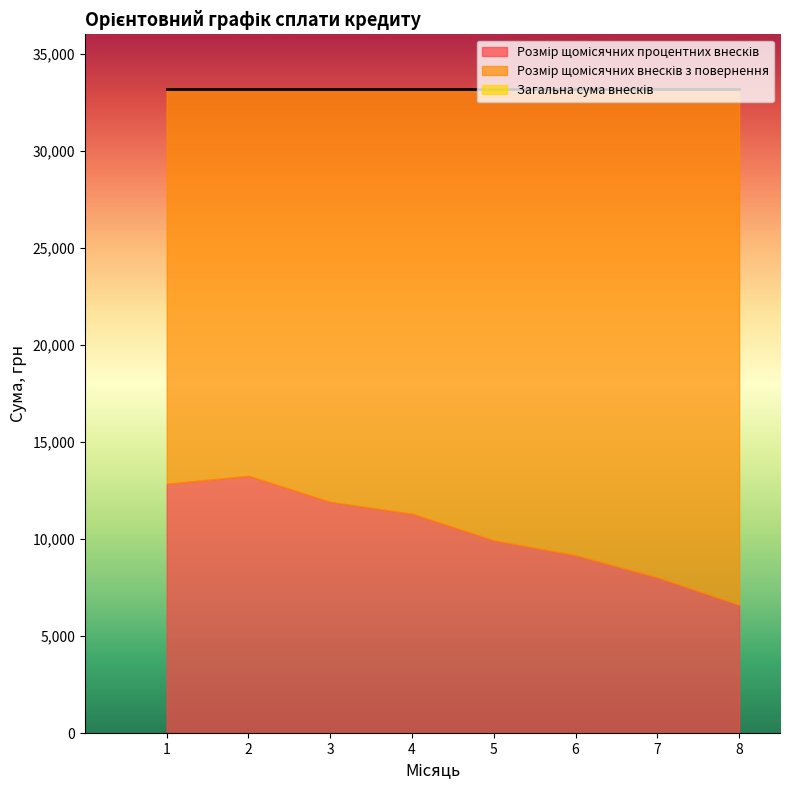

What is the total value across all series at 7?

33182.9